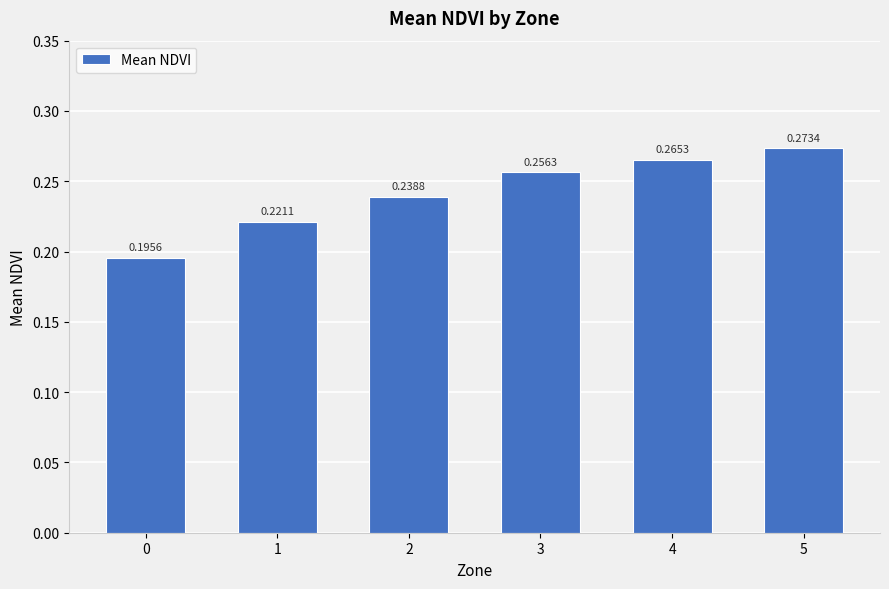

What is the sum of all values?

1.5